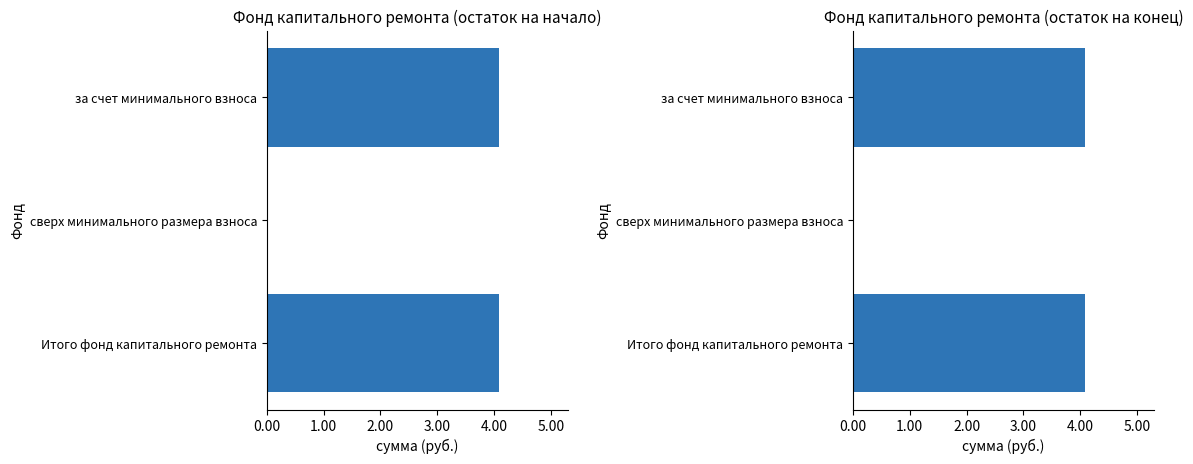

List the series in order of their peak value, highest first.

Остаток на начало, Остаток на конец